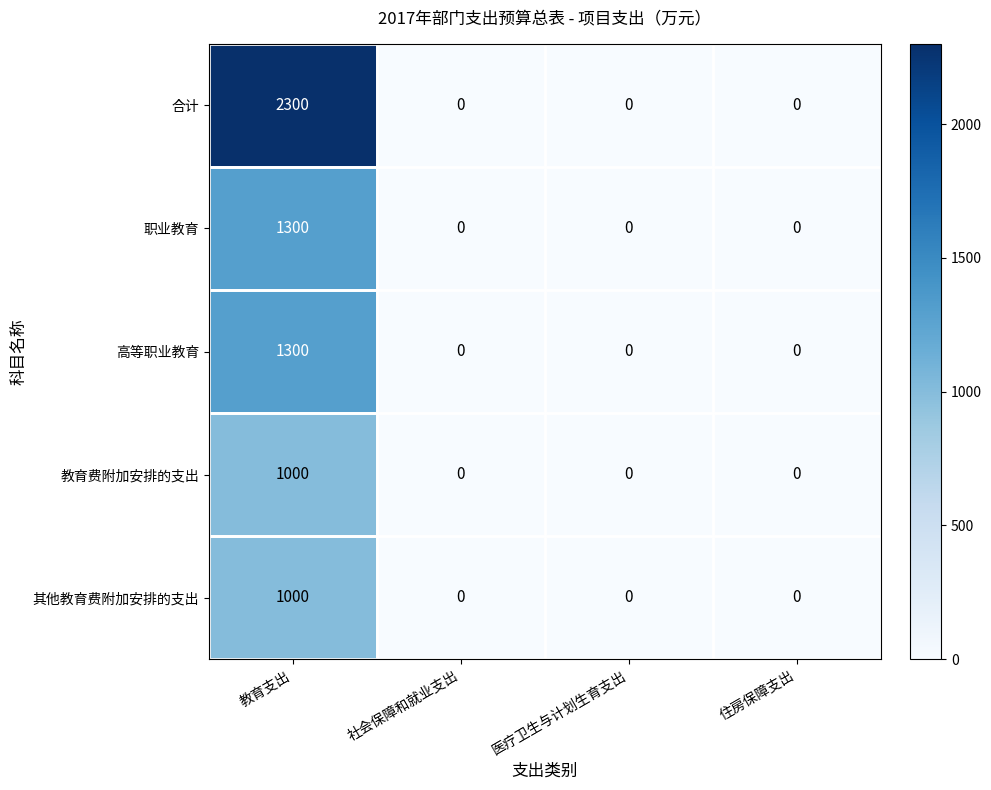

Which category has the highest value in the 高等职业教育 series?

教育支出